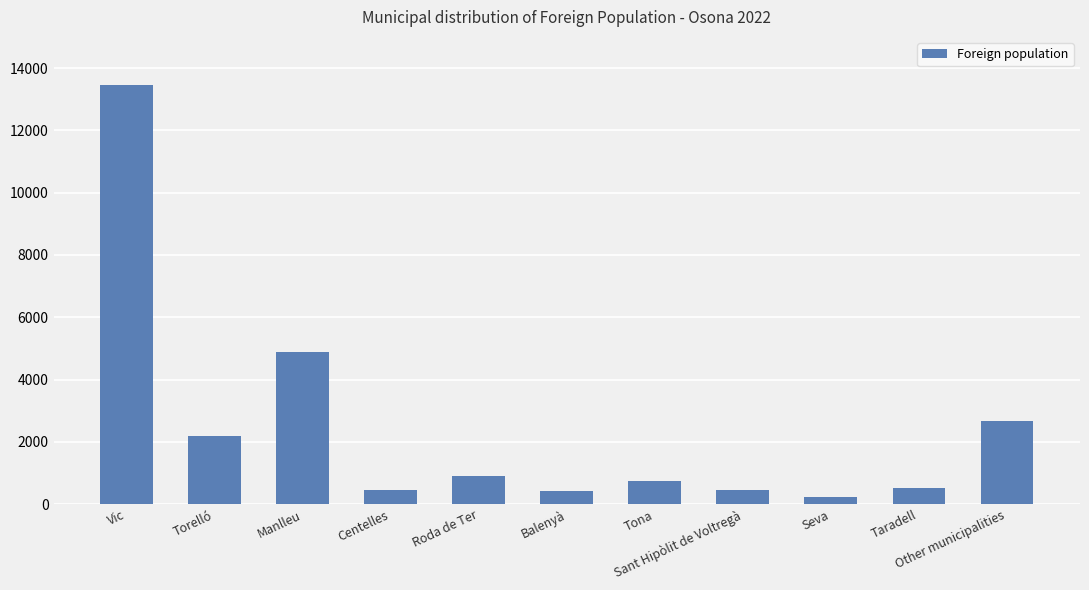

What is the label of the 2nd bar from the right?

Taradell